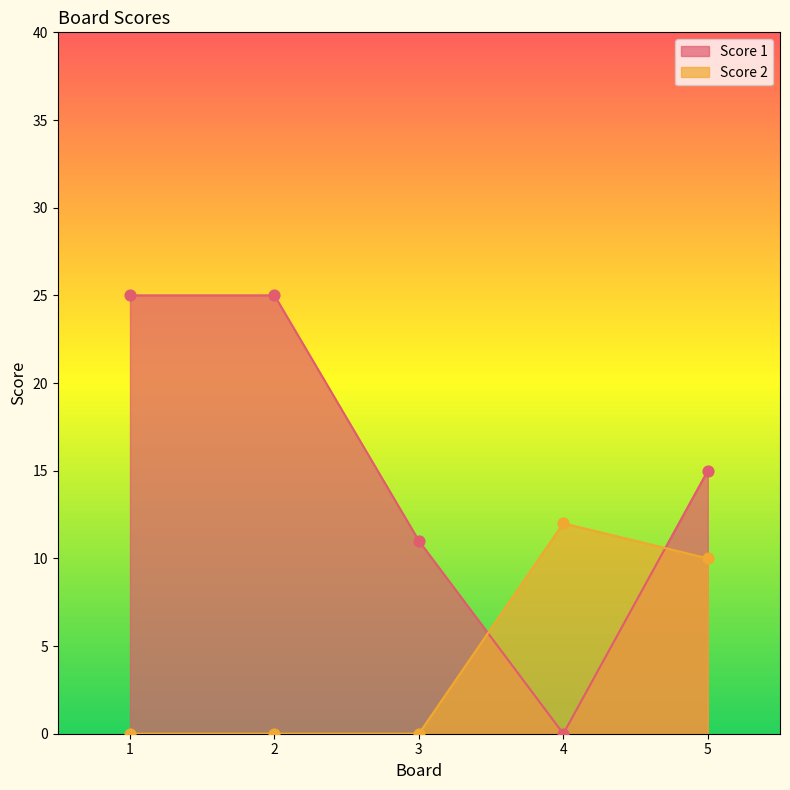

What are all the series names shown in the legend?

Score 1, Score 2